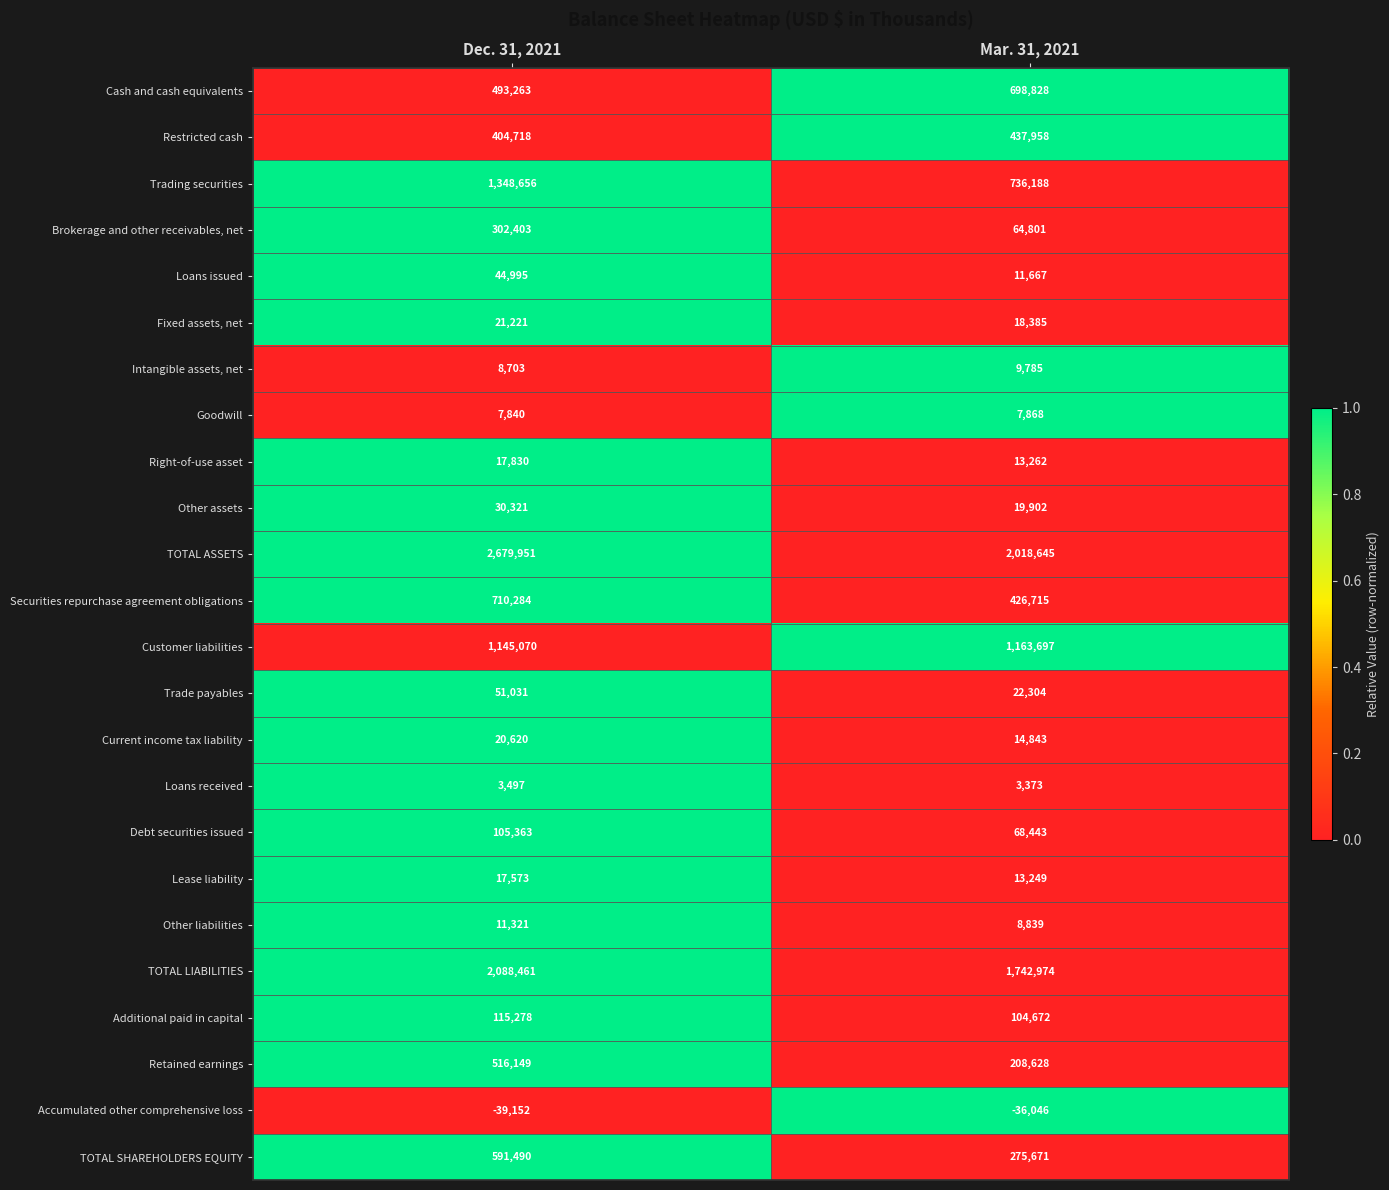

What is the difference between the TOTAL SHAREHOLDERS EQUITY values at Mar. 31, 2021 and Dec. 31, 2021?

315819